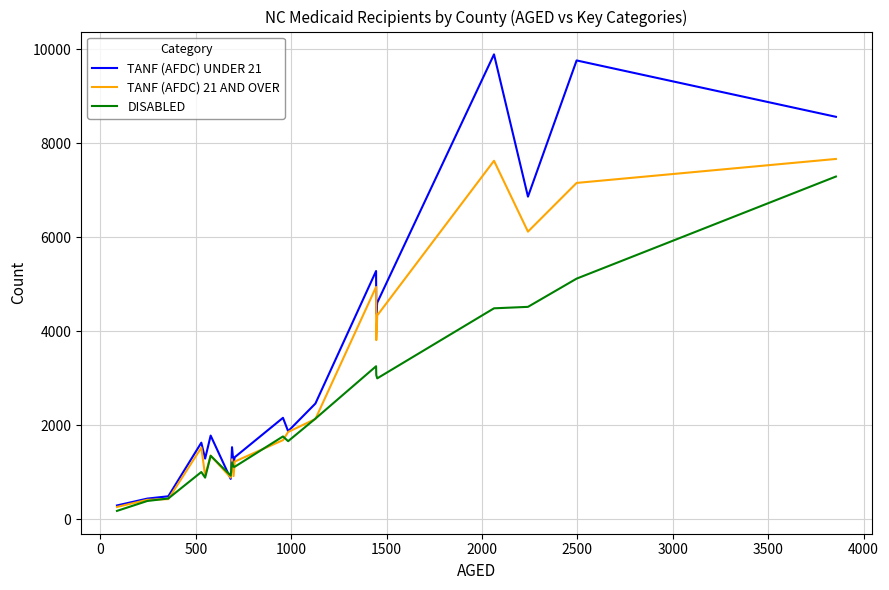

Which series has the largest total across all categories?

TANF (AFDC) UNDER 21